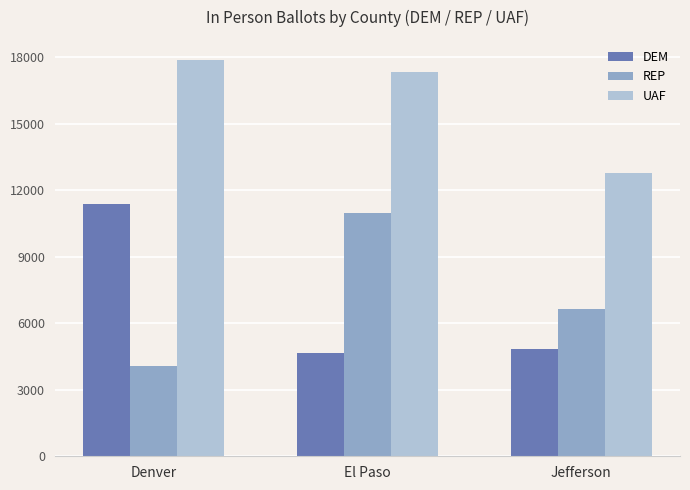

Where does the REP series first go above 6651?

El Paso